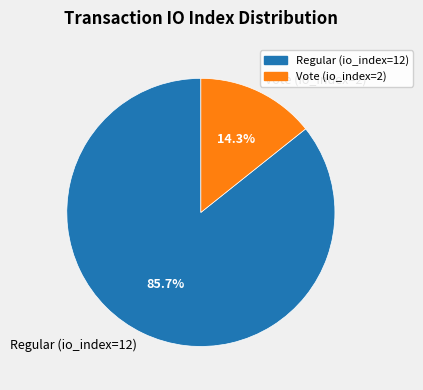

Which category has the biggest portion of the pie?

Regular (io_index=12)